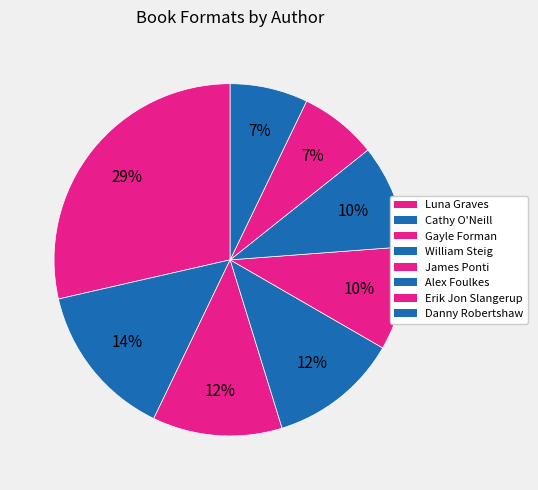

How many slices are in this pie chart?

8